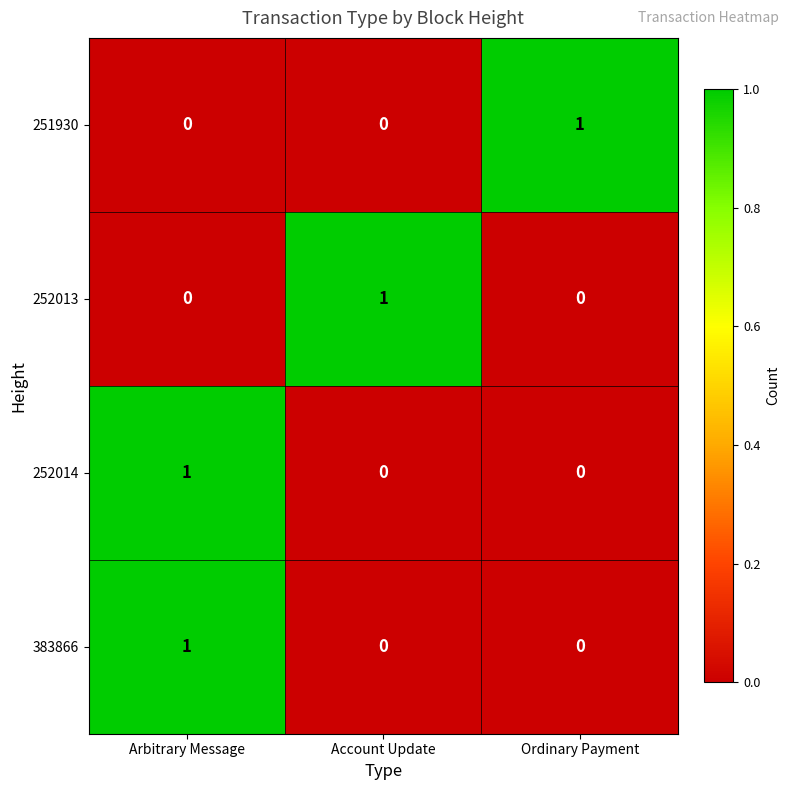

Is the value of 252014 at Ordinary Payment greater than the value of 251930 at Ordinary Payment?

No